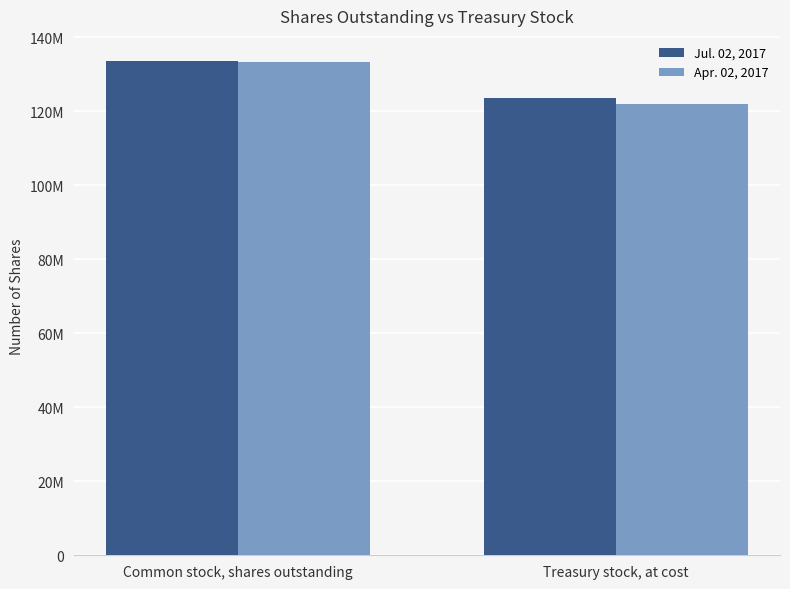

Which series has the largest range (max minus min)?

Apr. 02, 2017